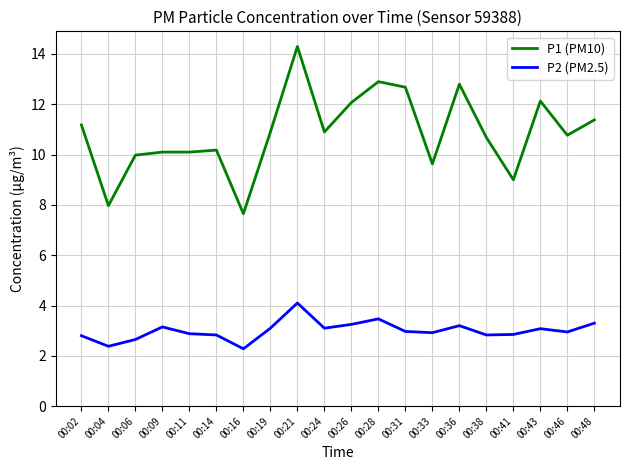

What are all the series names shown in the legend?

P1 (PM10), P2 (PM2.5)